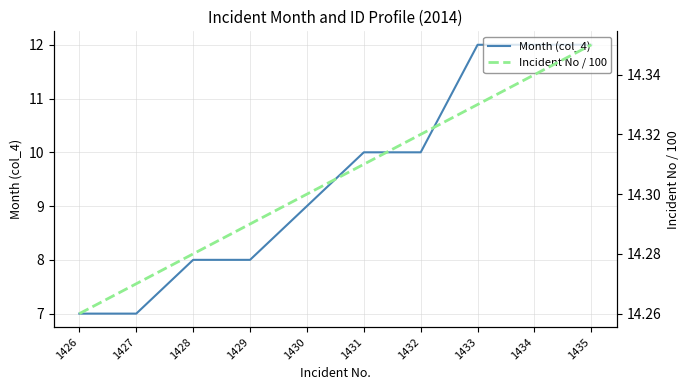

What is the difference between the second highest and minimum values in the Month (col_4) series?

5